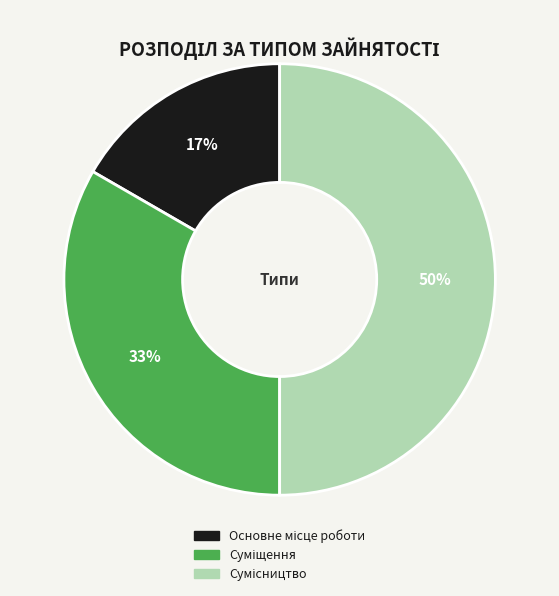

To the nearest percent, what is the difference between the largest and smallest slice percentages?

33%